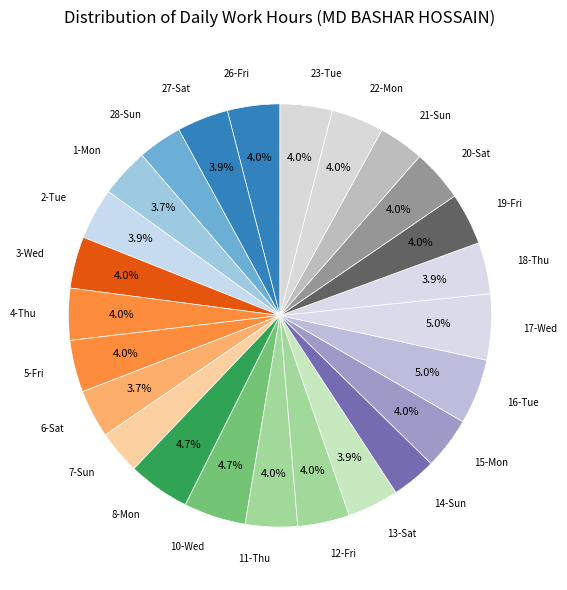

Count the number of slices in the pie.

25